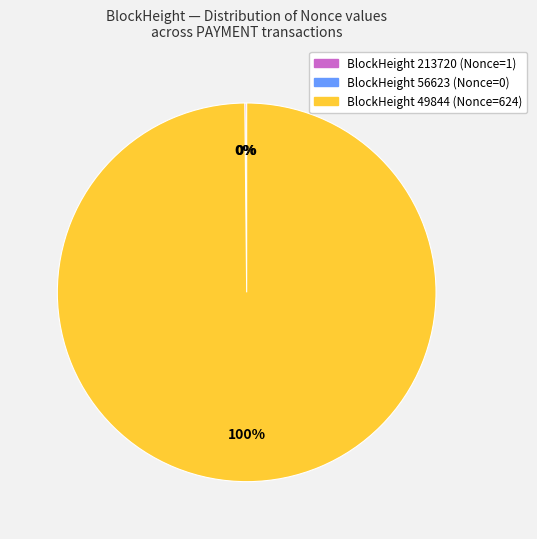

Rank the categories by value from lowest to highest.

56623, 213720, 49844